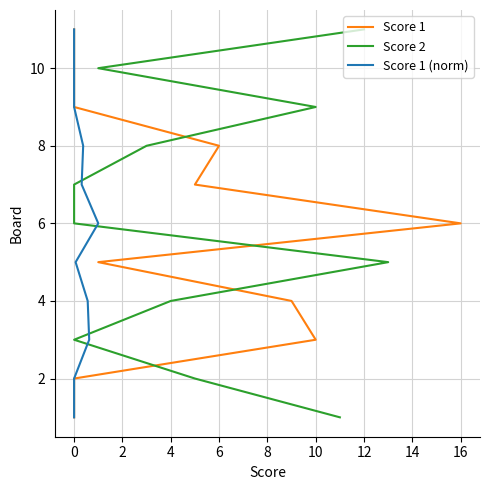

True or false: Score 2 has more than 2 interior local peaks.

False